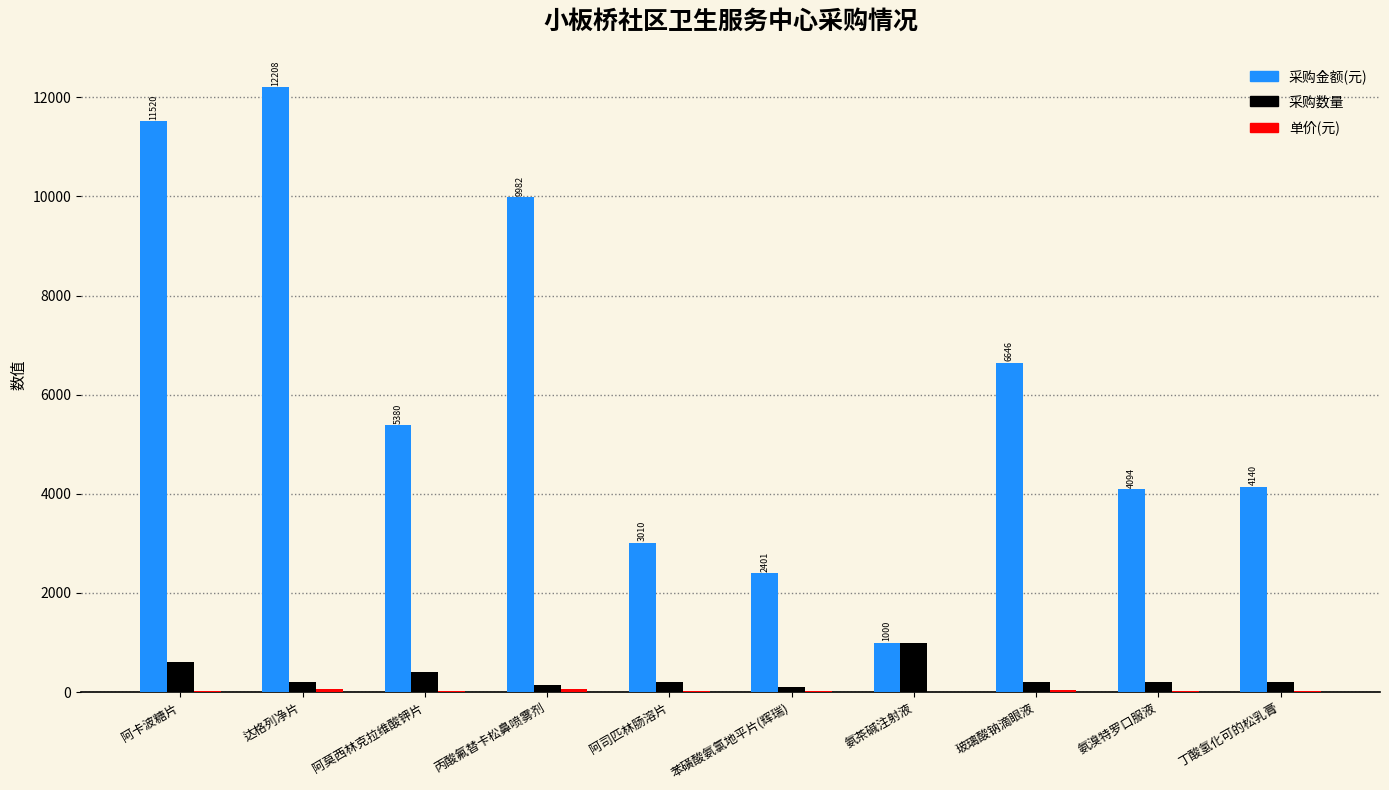

At which category does the chart reach its peak across all series?

达格列净片